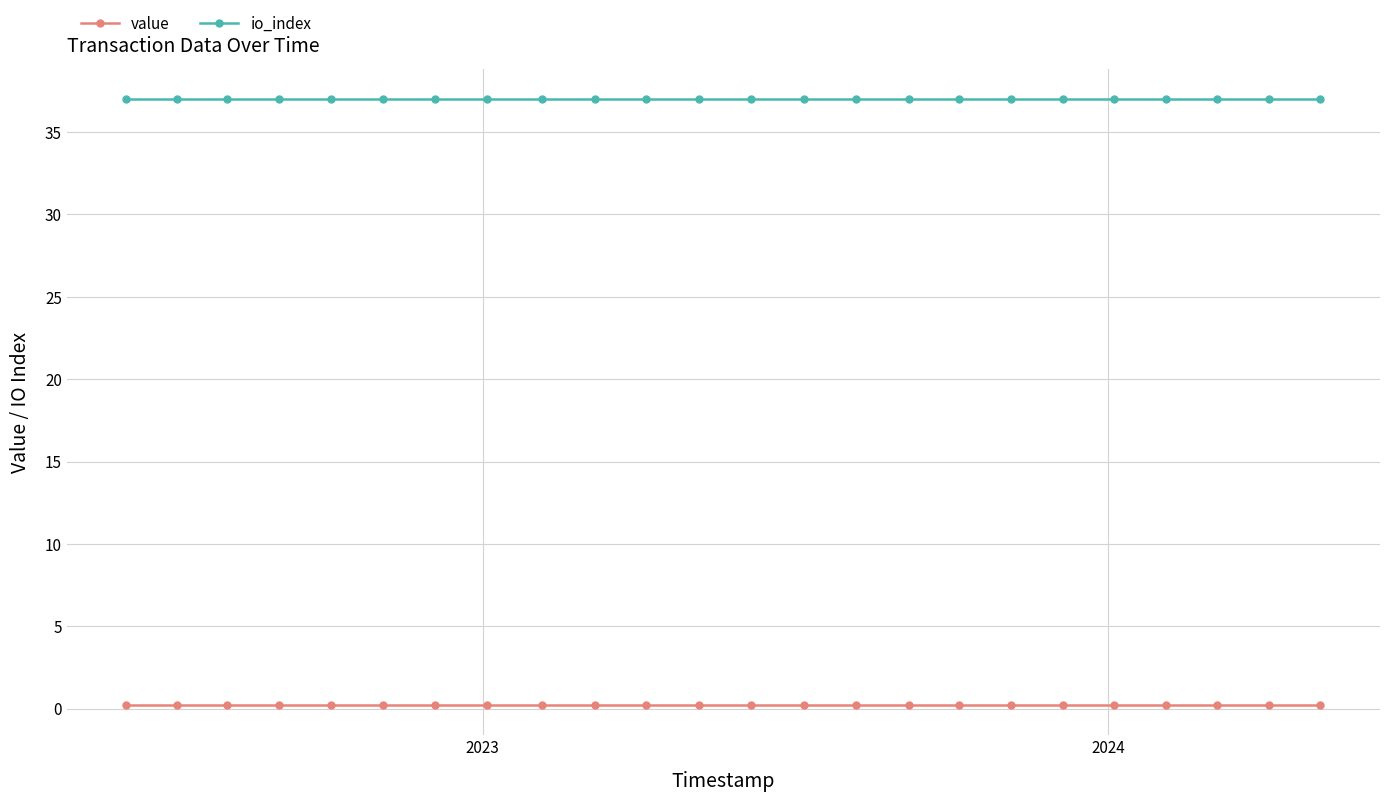

What is the value of the io_index point at the 18th from the left?

37.0